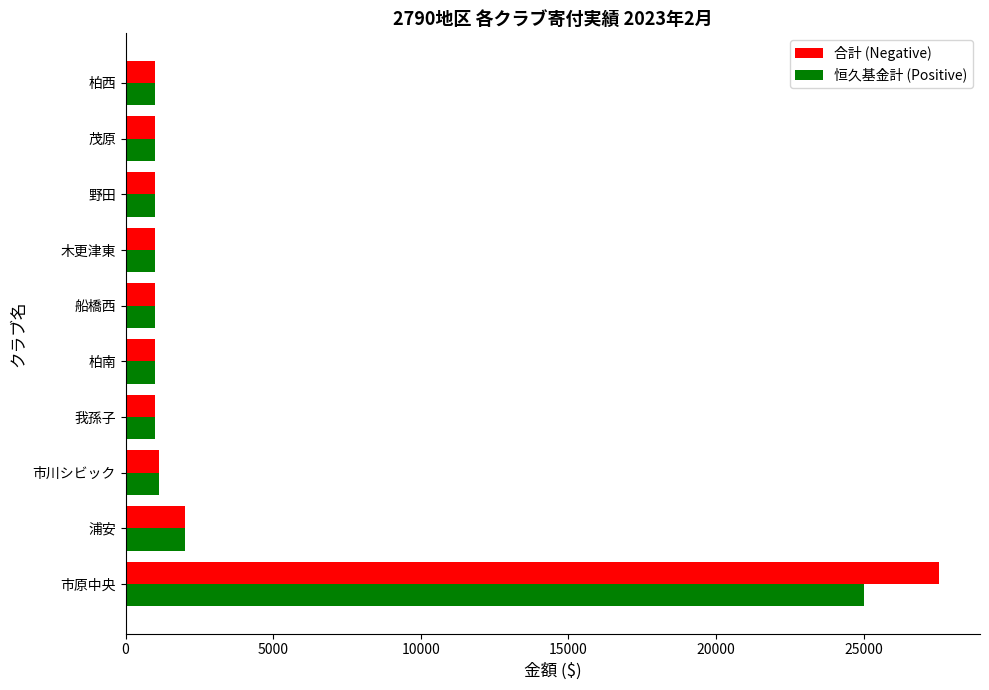

Which series has the widest spread of values?

合計 (Negative)